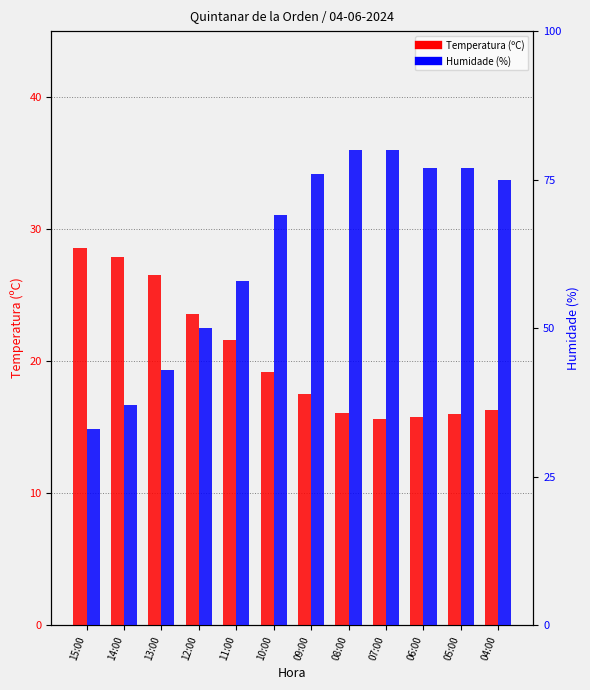

Which series has the largest total across all categories?

Humidade (%)